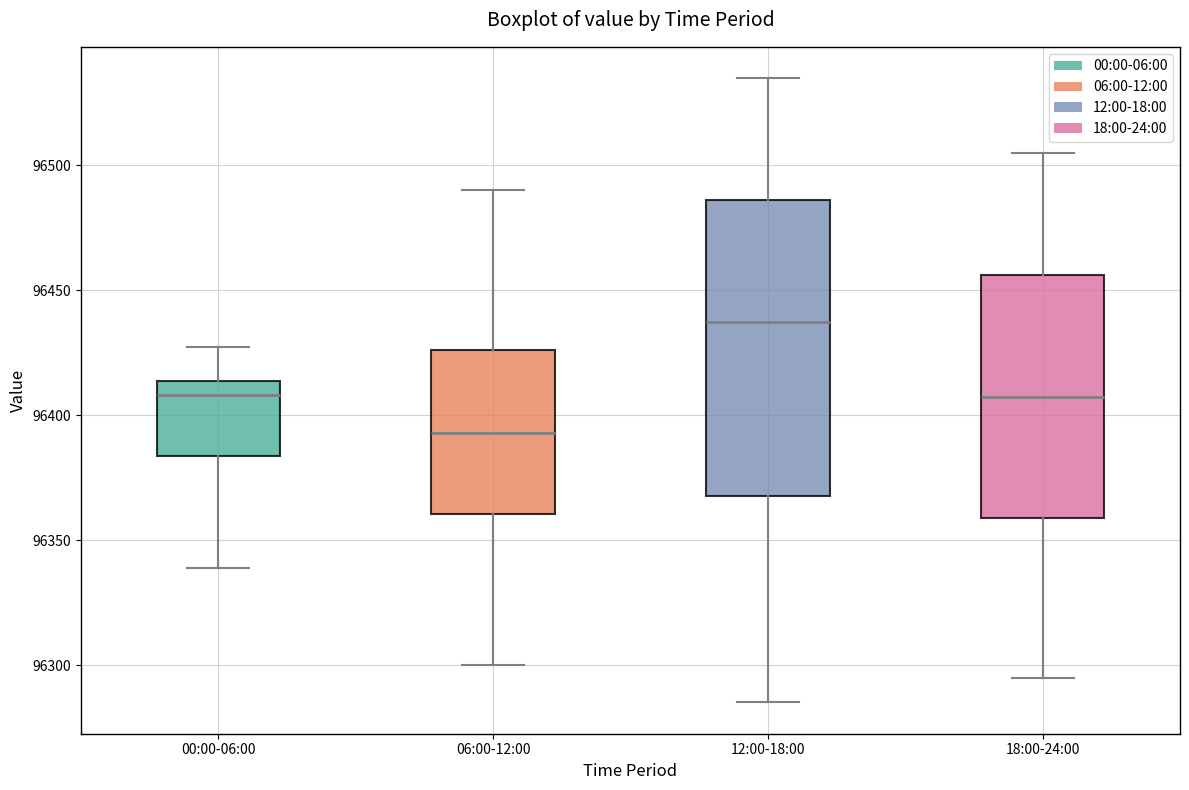

Reading left to right, transcribe this box plot: for each box, give where its median line is, the range the box spans, and where its two whiskers end, as read against the y-axis. The values are not printed on the chart, so give them approximately, as read against the axis.

00:00-06:00: median 96410, box 96385 to 96415, whiskers 96340 to 96425
06:00-12:00: median 96395, box 96360 to 96425, whiskers 96300 to 96490
12:00-18:00: median 96440, box 96370 to 96485, whiskers 96285 to 96535
18:00-24:00: median 96410, box 96360 to 96455, whiskers 96295 to 96505